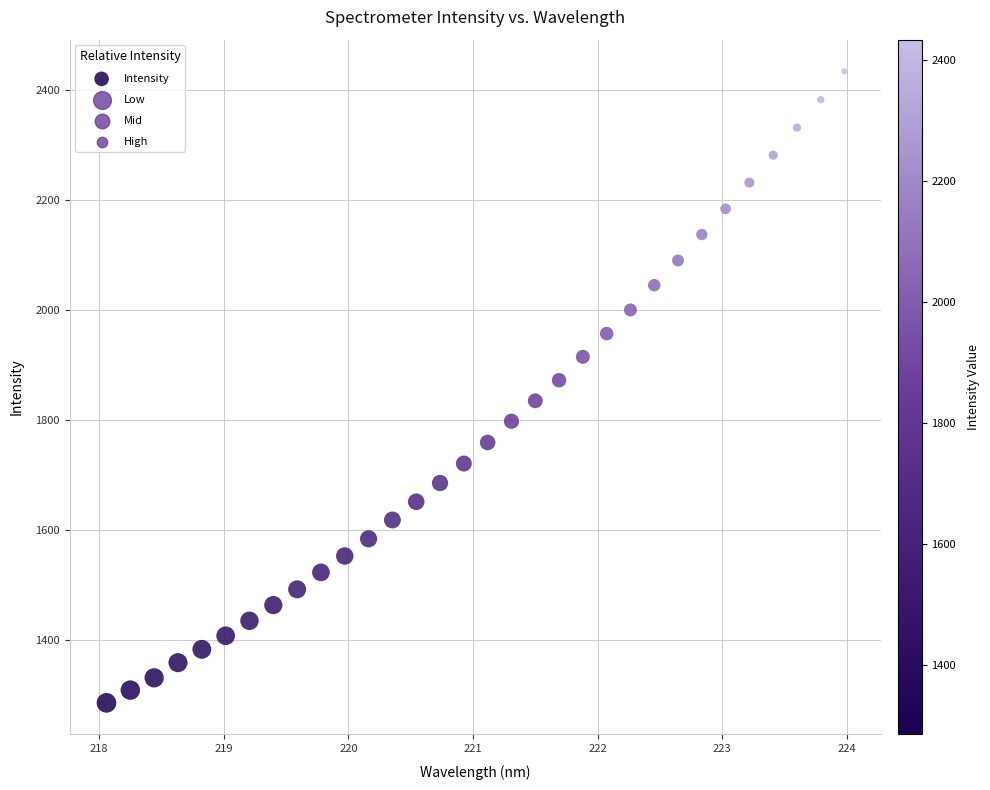

What is the range of X values (max minus min)?

5.9